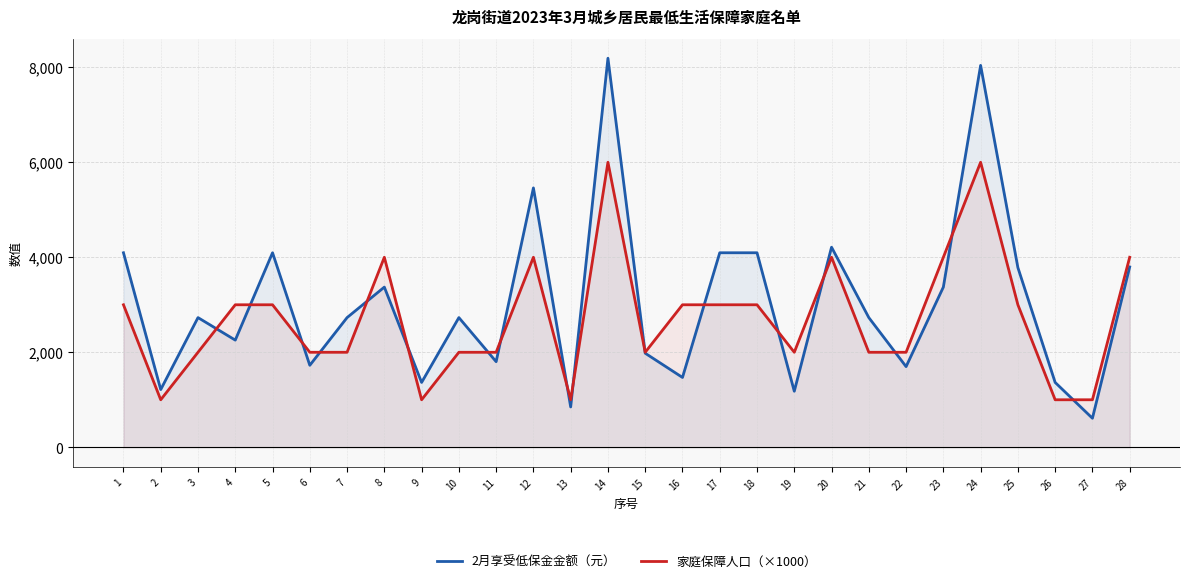

Rank the series at 18 from lowest to highest value.

家庭保障人口（×1000）, 2月享受低保金金额（元）